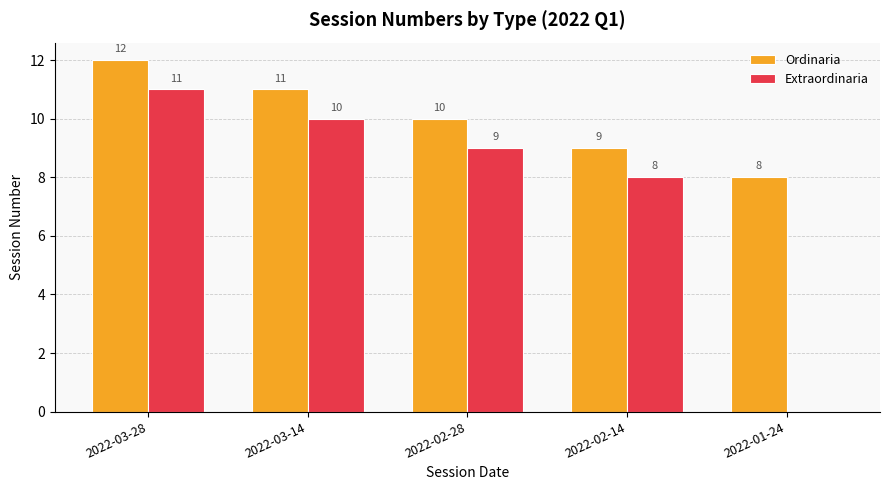

What is the average value of the Ordinaria series?

10